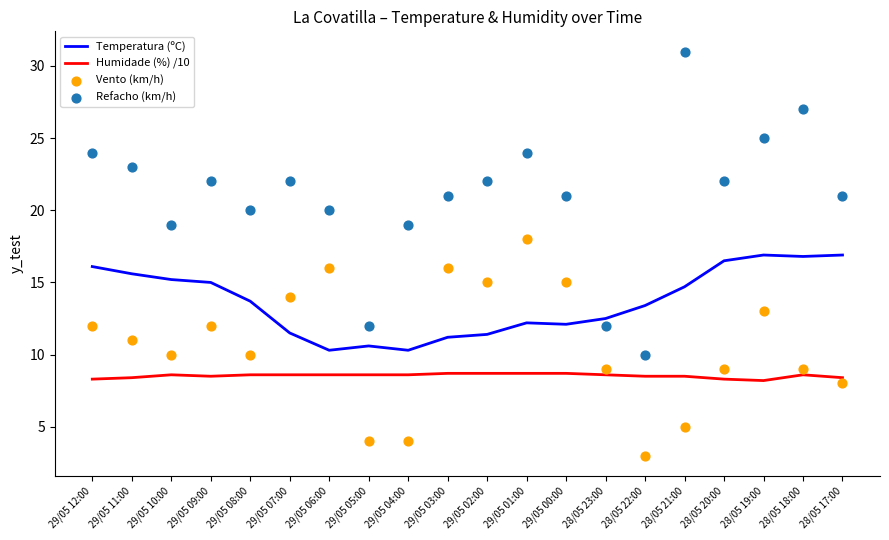

Which series reaches the maximum Y coordinate?

Refacho (km/h)